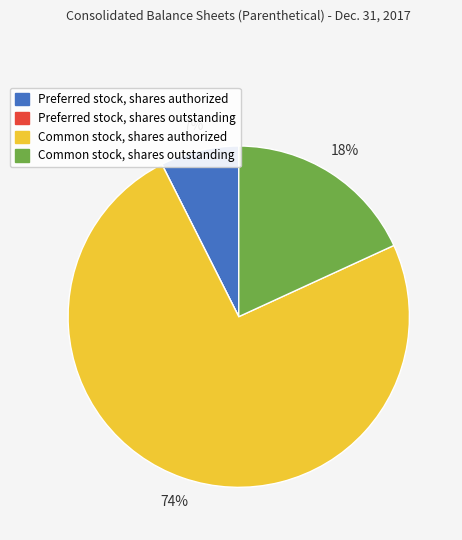

Combined, do Common stock, shares authorized and Preferred stock, shares authorized account for over 50%?

Yes